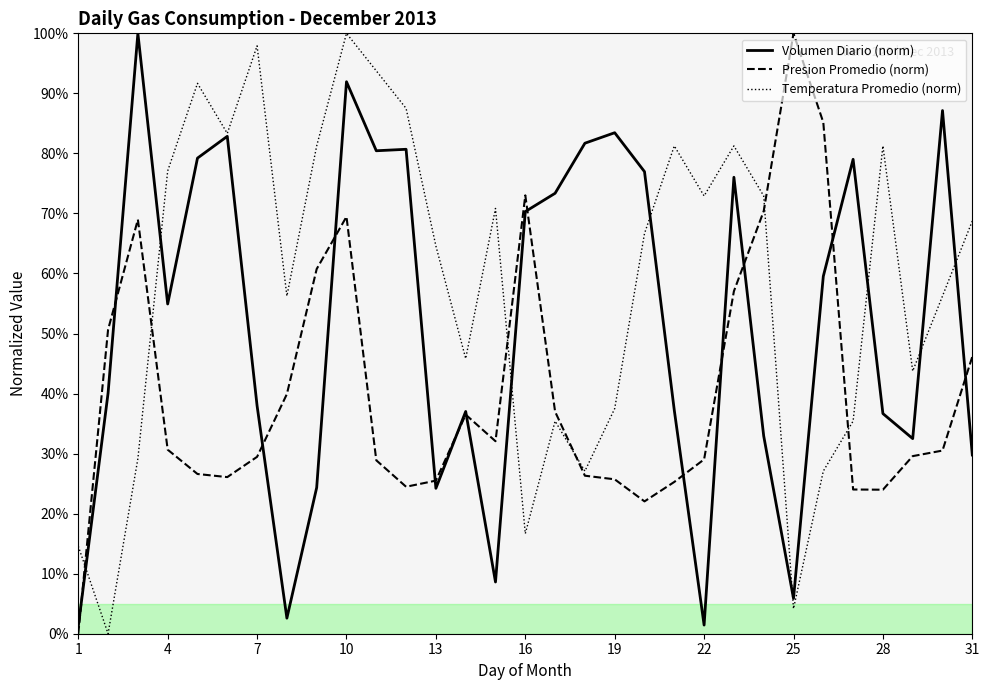

Reading left to right, transcribe all the data shown in this chart.

Volumen Diario (norm): 0.0	0.4	1.0	0.5	0.8	0.8	0.4	0.0	0.2	0.9	0.8	0.8	0.2	0.4	0.1	0.7	0.7	0.8	0.8	0.8	0.4	0.0	0.8	0.3	0.1	0.6	0.8	0.4	0.3	0.9	0.3
Presion Promedio (norm): 0.0	0.5	0.7	0.3	0.3	0.3	0.3	0.4	0.6	0.7	0.3	0.2	0.3	0.4	0.3	0.7	0.4	0.3	0.3	0.2	0.3	0.3	0.6	0.7	1.0	0.9	0.2	0.2	0.3	0.3	0.5
Temperatura Promedio (norm): 0.1	0.0	0.3	0.8	0.9	0.8	1.0	0.6	0.8	1.0	0.9	0.9	0.6	0.5	0.7	0.2	0.4	0.3	0.4	0.7	0.8	0.7	0.8	0.7	0.0	0.3	0.4	0.8	0.4	0.6	0.7